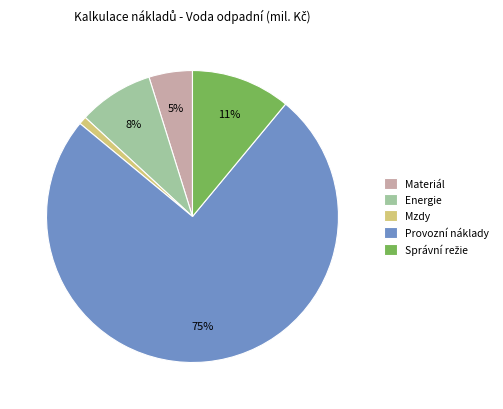

Is it true that Materiál is 5% of the pie?

True